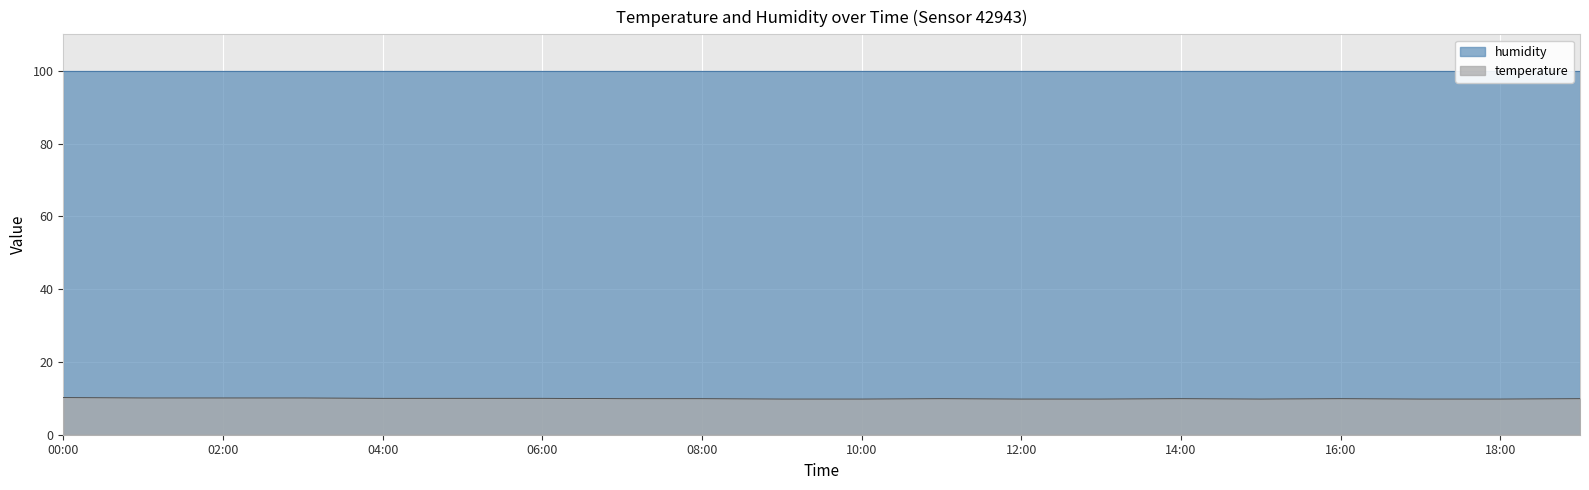

The value of temperature at 00:00 is 17.4. True or false?

False